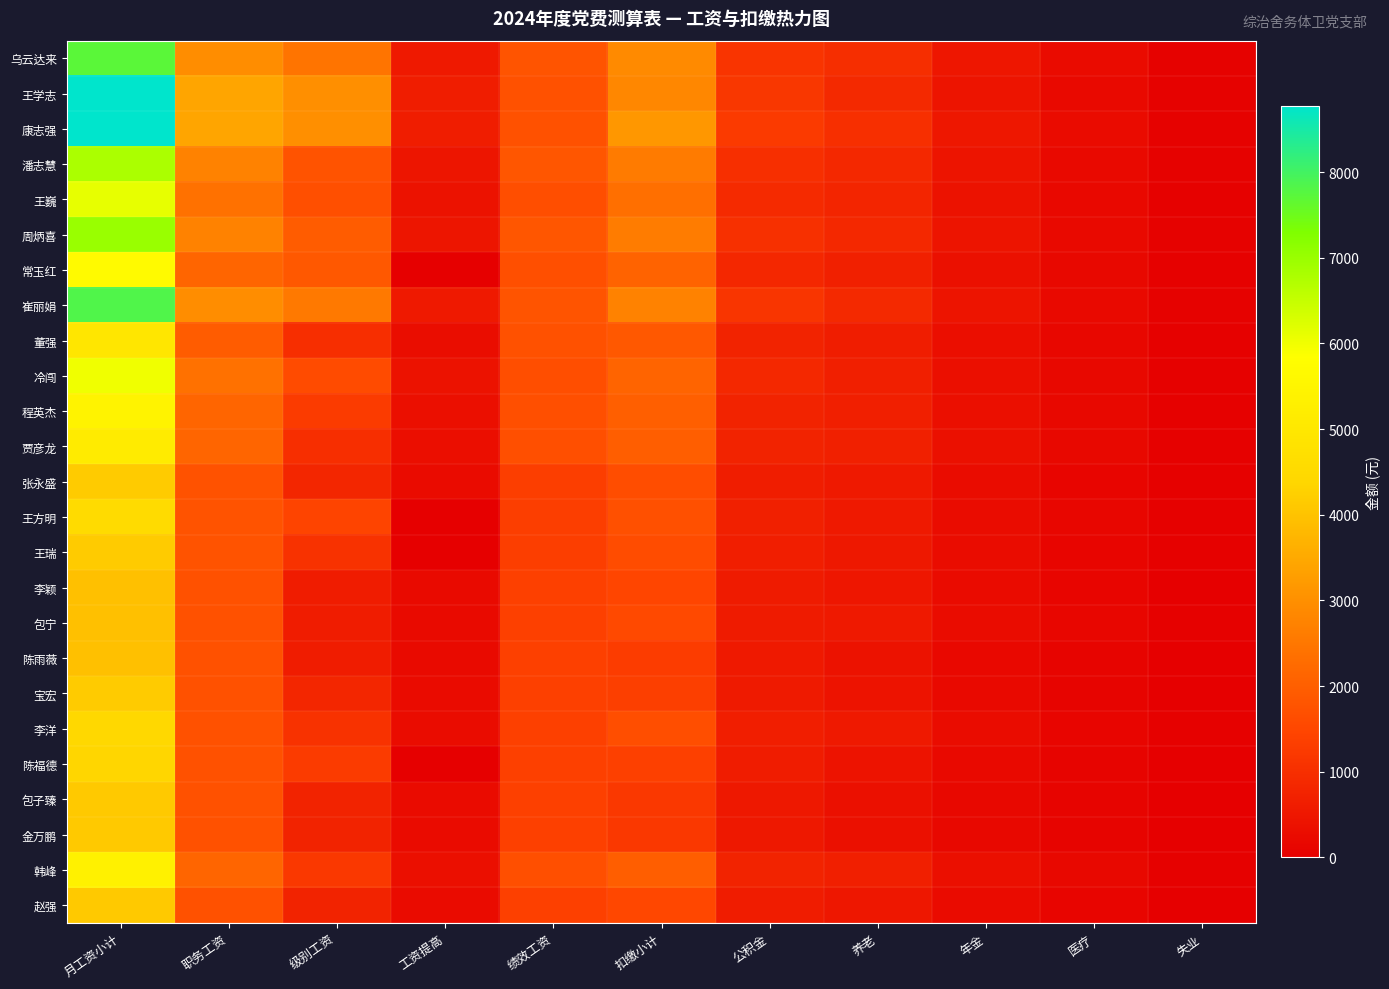

Reading right to left, transcribe all the data shown in this chart.

乌云达来: 失业=62.8	医疗=244.5	年金=491.3	养老=982.6	公积金=1125.0	扣缴小计=2906.1	绩效工资=1788.0	工资提高=539.0	级别工资=2436.0	职务工资=2950.0	月工资小计=7713.0
王学志: 失业=55.5	医疗=214.7	年金=443.6	养老=887.1	公积金=1166.0	扣缴小计=2836.9	绩效工资=1723.0	工资提高=641.0	级别工资=2987.0	职务工资=3420.0	月工资小计=8771.0
康志强: 失业=64.6	医疗=253.9	年金=505.9	养老=1011.8	公积金=1246.0	扣缴小计=3142.9	绩效工资=1723.0	工资提高=641.0	级别工资=2987.0	职务工资=3420.0	月工资小计=8771.0
潘志慧: 失业=55.2	医疗=214.2	年金=429.9	养老=859.8	公积金=1011.0	扣缴小计=2570.1	绩效工资=1833.0	工资提高=451.0	级别工资=1770.0	职务工资=2740.0	月工资小计=6794.0
王巍: 失业=51.0	医疗=198.1	年金=395.8	养老=791.5	公积金=907.0	扣缴小计=2343.3	绩效工资=1646.0	工资提高=405.0	级别工资=1680.0	职务工资=2370.0	月工资小计=6101.0
周炳喜: 失业=55.0	医疗=213.2	年金=429.0	养老=857.9	公积金=1032.0	扣缴小计=2605.5	绩效工资=1833.0	工资提高=469.0	级别工资=1950.0	职务工资=2740.0	月工资小计=6992.0
常玉红: 失业=44.8	医疗=173.8	年金=346.2	养老=692.3	公积金=848.0	扣缴小计=2105.1	绩效工资=1686.0	工资提高=0.0	级别工资=1860.0	职务工资=2130.0	月工资小计=5676.0
崔丽娟: 失业=56.3	医疗=218.0	年金=439.2	养老=878.4	公积金=1141.0	扣缴小计=2732.8	绩效工资=1788.0	工资提高=549.5	级别工资=2545.0	职务工资=2950.0	月工资小计=7832.5
董强: 失业=40.1	医疗=155.6	年金=309.8	养老=619.7	公积金=754.0	扣缴小计=1879.2	绩效工资=1726.0	工资提高=294.5	级别工资=1003.0	职务工资=1940.0	月工资小计=4963.5
冷闯: 失业=44.2	医疗=174.3	年金=341.9	养老=683.8	公积金=871.0	扣缴小计=2115.2	绩效工资=1646.0	工资提高=397.0	级别工资=1598.0	职务工资=2370.0	月工资小计=6011.0
程英杰: 失业=44.1	医疗=175.5	年金=341.6	养老=683.1	公积金=766.0	扣缴小计=2010.2	绩效工资=1686.0	工资提高=341.5	级别工资=1283.0	职务工资=2130.0	月工资小计=5440.5
贾彦龙: 失业=44.2	医疗=173.0	年金=342.8	养老=685.5	公积金=754.0	扣缴小计=1999.5	绩效工资=1686.0	工资提高=313.5	级别工资=1003.0	职务工资=2130.0	月工资小计=5132.5
张永盛: 失业=35.3	医疗=136.9	年金=271.5	养老=543.0	公积金=642.0	扣缴小计=1628.6	绩效工资=1333.0	工资提高=256.5	级别工资=822.0	职务工资=1740.0	月工资小计=4151.5
王方明: 失业=35.9	医疗=138.5	年金=275.9	养老=551.8	公积金=701.0	扣缴小计=1703.0	绩效工资=1328.0	工资提高=0.0	级别工资=1451.0	职务工资=1780.0	月工资小计=4559.0
王瑞: 失业=34.4	医疗=132.8	年金=264.4	养老=528.8	公积金=655.0	扣缴小计=1615.4	绩效工资=1328.0	工资提高=0.0	级别工资=1069.0	职务工资=1780.0	月工资小计=4177.0
李颖: 失业=31.5	医疗=124.7	年金=242.7	养老=485.4	公积金=590.0	扣缴小计=1474.3	绩效工资=1378.0	工资提高=233.5	级别工资=614.0	职务工资=1720.0	月工资小计=3945.5
包宁: 失业=34.9	医疗=138.3	年金=270.1	养老=540.2	公积金=590.0	扣缴小计=1573.5	绩效工资=1378.0	工资提高=233.5	级别工资=614.0	职务工资=1720.0	月工资小计=3945.5
陈雨薇: 失业=25.4	医疗=119.5	年金=199.6	养老=399.2	公积金=545.0	扣缴小计=1288.7	绩效工资=1378.0	工资提高=233.5	级别工资=614.0	职务工资=1720.0	月工资小计=3945.5
宝宏: 失业=26.7	医疗=119.5	年金=209.8	养老=419.7	公积金=568.0	扣缴小计=1343.7	绩效工资=1378.0	工资提高=254.5	级别工资=822.0	职务工资=1720.0	月工资小计=4174.5
李洋: 失业=34.9	医疗=135.5	年金=270.6	养老=541.3	公积金=667.0	扣缴小计=1649.4	绩效工资=1378.0	工资提高=279.0	级别工资=1070.0	职务工资=1720.0	月工资小计=4447.0
陈福德: 失业=26.0	医疗=119.5	年金=207.1	养老=414.2	公积金=604.0	扣缴小计=1370.7	绩效工资=1378.0	工资提高=0.0	级别工资=1283.0	职务工资=1720.0	月工资小计=4381.0
包子臻: 失业=22.4	医疗=119.5	年金=179.2	养老=358.5	公积金=523.0	扣缴小计=1202.6	绩效工资=1378.0	工资提高=248.5	级别工资=765.0	职务工资=1720.0	月工资小计=4111.5
金万鹏: 失业=22.4	医疗=119.5	年金=179.2	养老=358.5	公积金=523.0	扣缴小计=1202.6	绩效工资=1378.0	工资提高=248.5	级别工资=765.0	职务工资=1720.0	月工资小计=4111.5
韩峰: 失业=43.6	医疗=172.8	年金=337.8	养老=675.7	公积金=763.0	扣缴小计=1992.9	绩效工资=1686.0	工资提高=334.0	级别工资=1209.0	职务工资=2130.0	月工资小计=5359.0
赵强: 失业=32.4	医疗=129.1	年金=249.8	养老=499.7	公积金=604.0	扣缴小计=1515.0	绩效工资=1378.0	工资提高=248.5	级别工资=765.0	职务工资=1720.0	月工资小计=4111.5